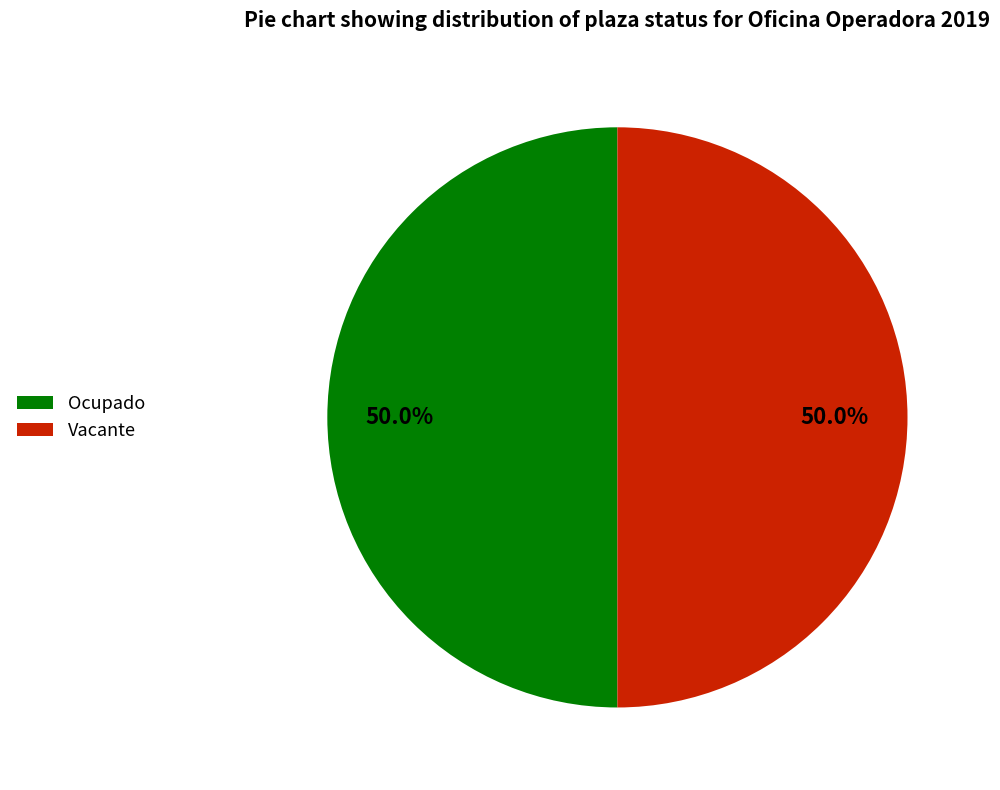

Approximately how many times larger is the value at Ocupado compared to Vacante?

1.0